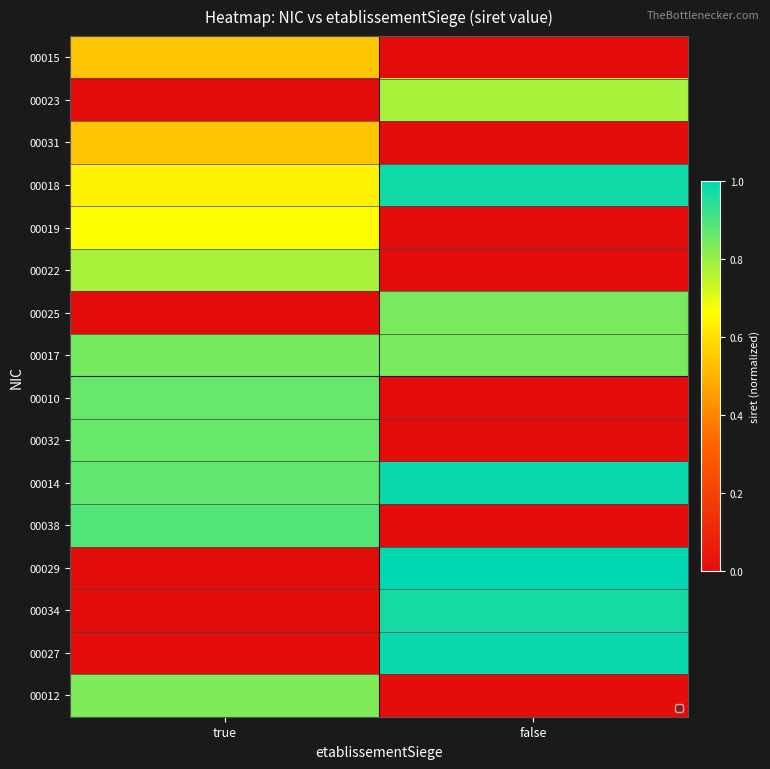

At false, list the series in order from largest to smallest.

00029, 00027, 00014, 00018, 00034, 00025, 00017, 00023, 00015, 00031, 00019, 00022, 00010, 00032, 00038, 00012